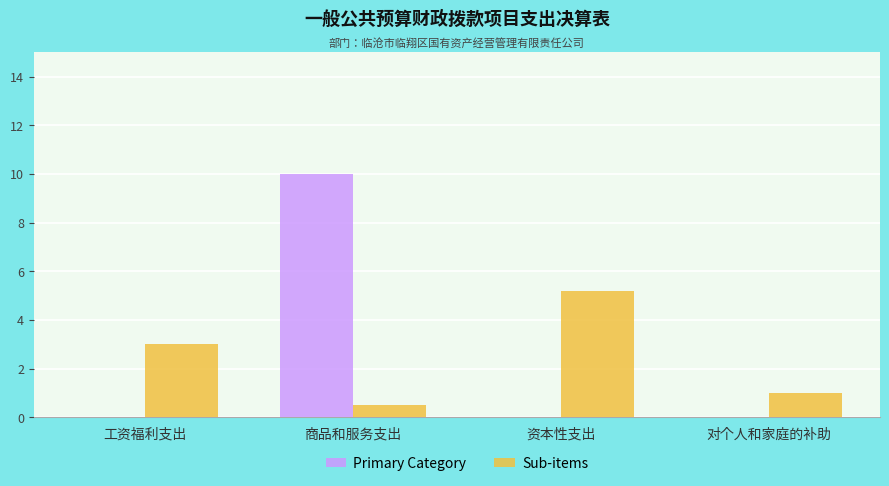

What is the greatest value displayed?

10.0